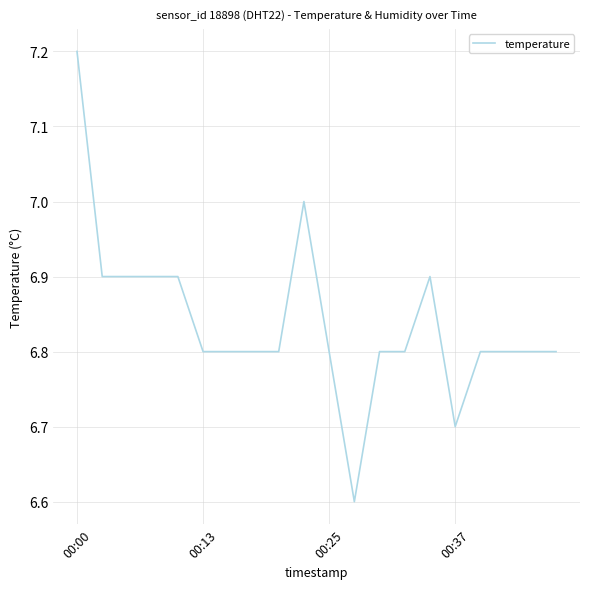

True or false: the data has more than 0 interior local peaks.

True